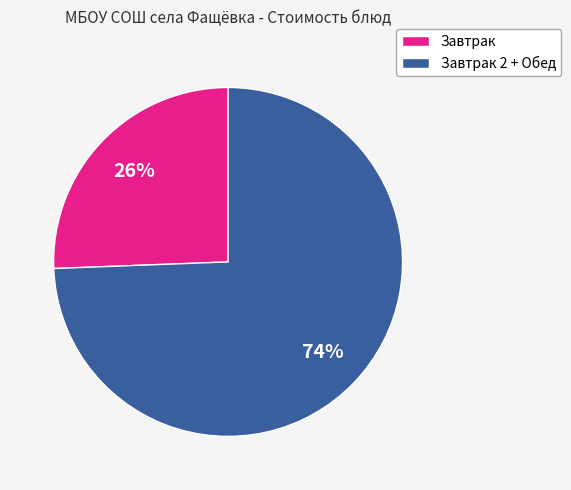

Is there a majority slice in this chart?

Yes